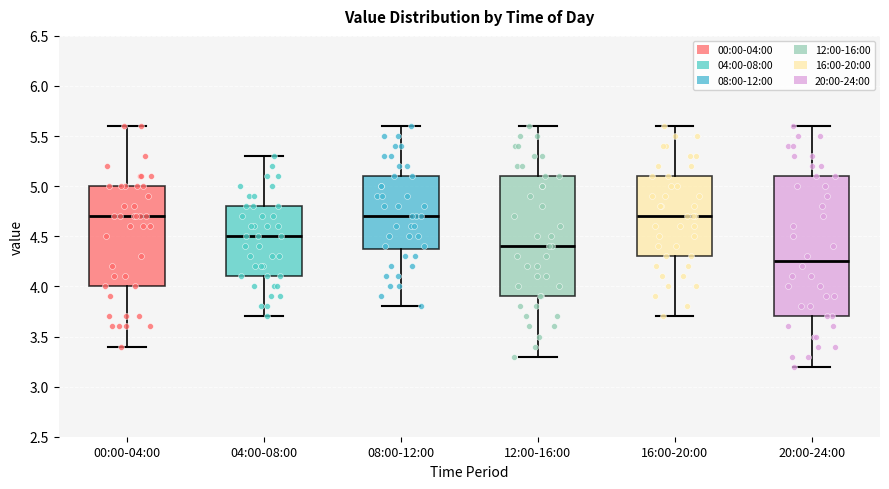

Reading left to right, read every box against the y-axis: the position of its median line, the range the box covers, and the ends of its whiskers. The values are not printed on the chart, so give them approximately, as read against the axis.

00:00-04:00: median 4.70, box 4.00 to 5.00, whiskers 3.40 to 5.60
04:00-08:00: median 4.50, box 4.10 to 4.80, whiskers 3.70 to 5.30
08:00-12:00: median 4.70, box 4.40 to 5.10, whiskers 3.80 to 5.60
12:00-16:00: median 4.40, box 3.90 to 5.10, whiskers 3.30 to 5.60
16:00-20:00: median 4.70, box 4.30 to 5.10, whiskers 3.70 to 5.60
20:00-24:00: median 4.25, box 3.70 to 5.10, whiskers 3.20 to 5.60